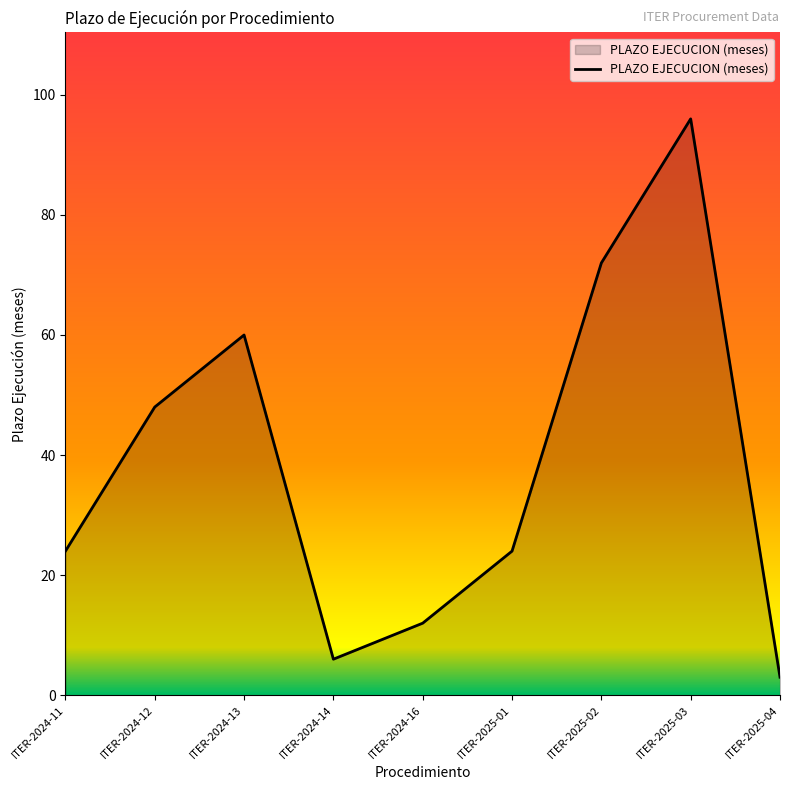

What is the minimum value shown in the chart?

3